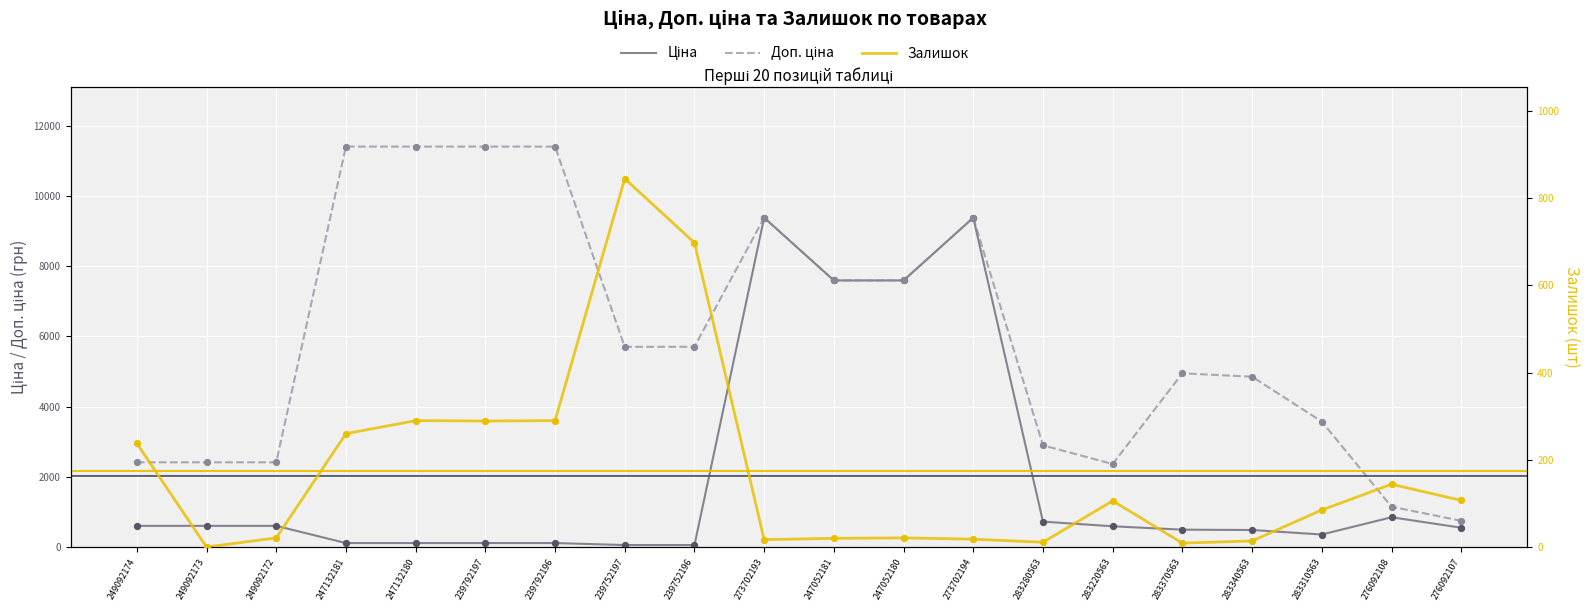

Which series reaches the maximum Y coordinate?

Доп. ціна